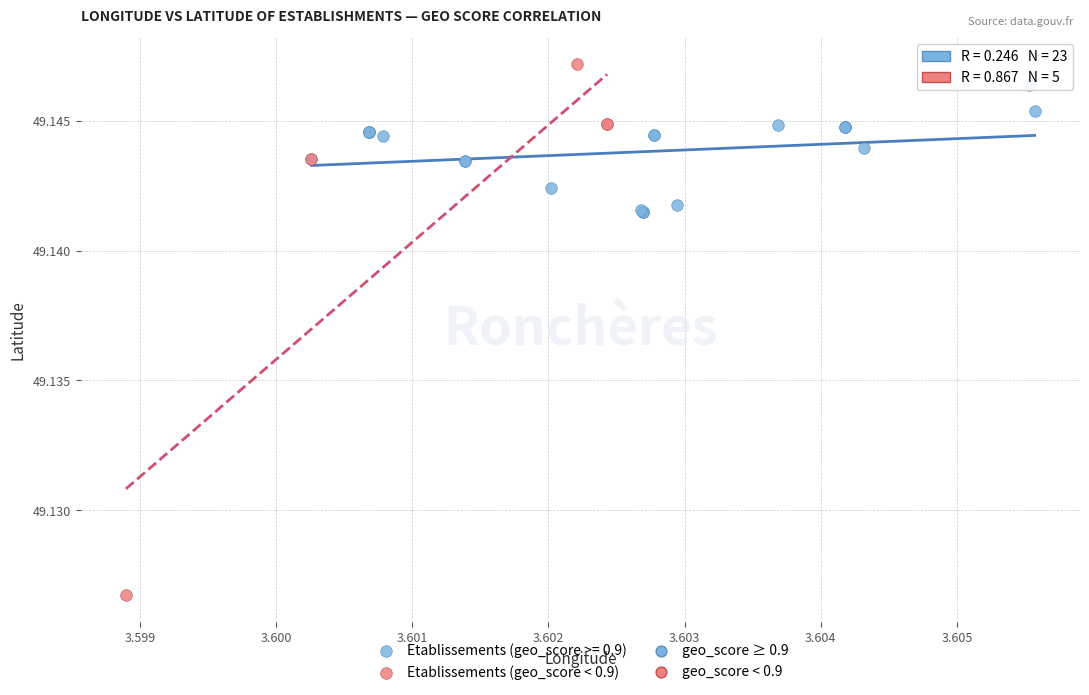

Which series reaches the minimum Y coordinate?

Etablissements (geo_score < 0.9)